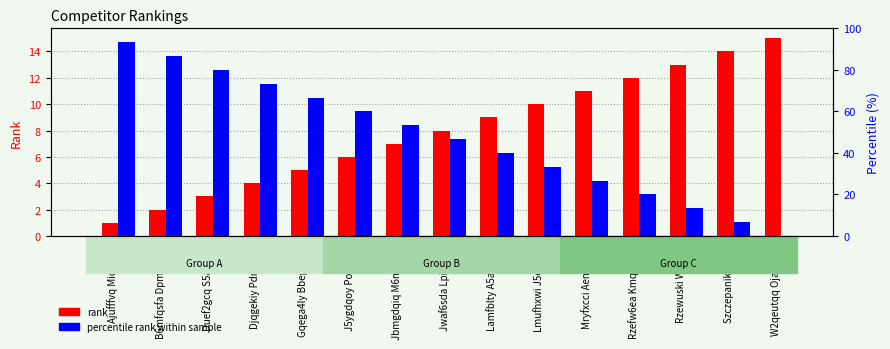

What is the value of the percentile rank bar at the 9th from the left?

40.0